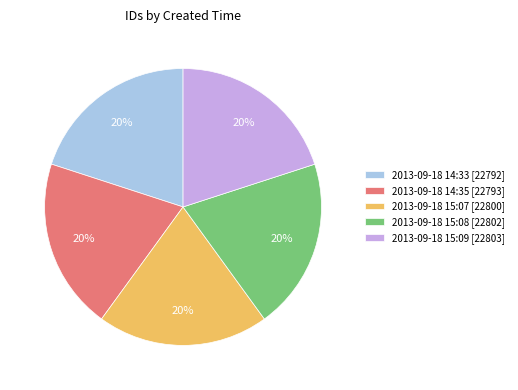

What percentage is the 2013-09-18 15:07 slice, to the nearest percent?

20%